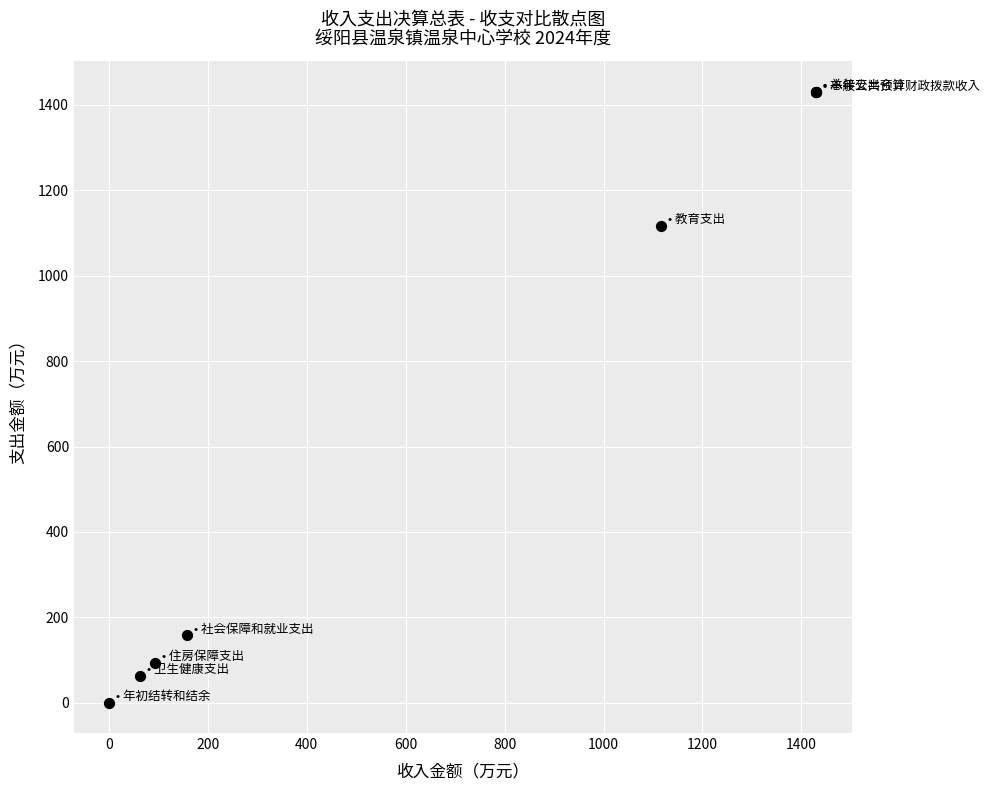

What Y value in the scatter plot is closest to 715?

1116.8